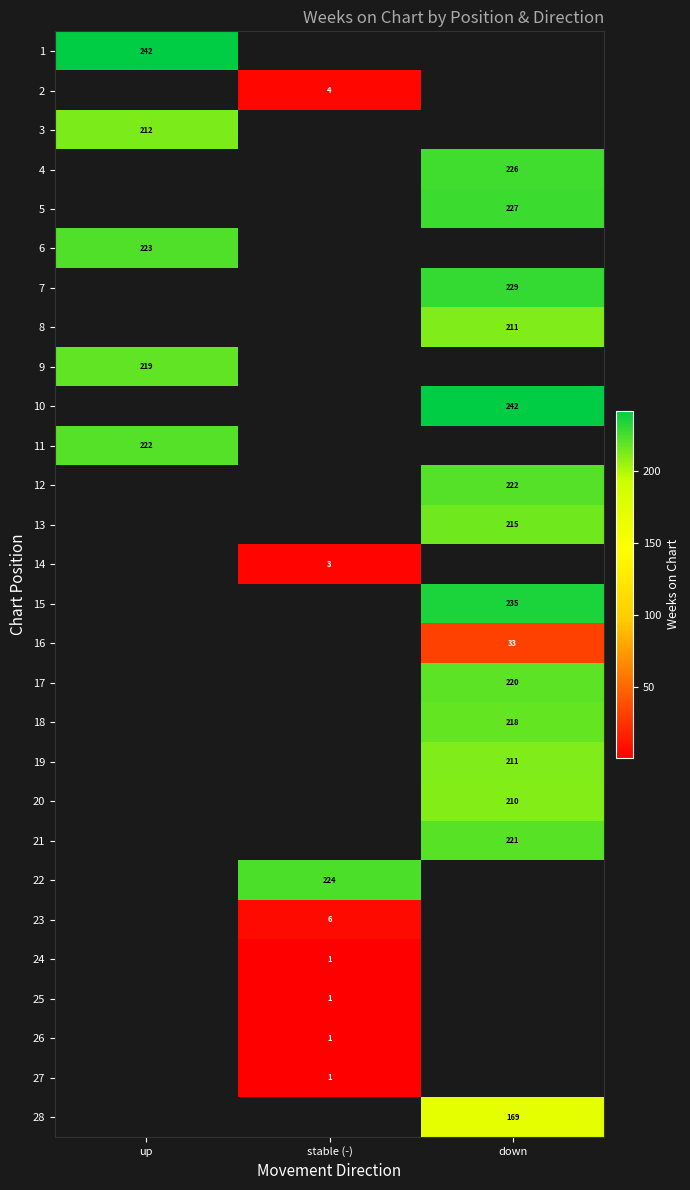

Between stable (-) and down, which is larger?

down